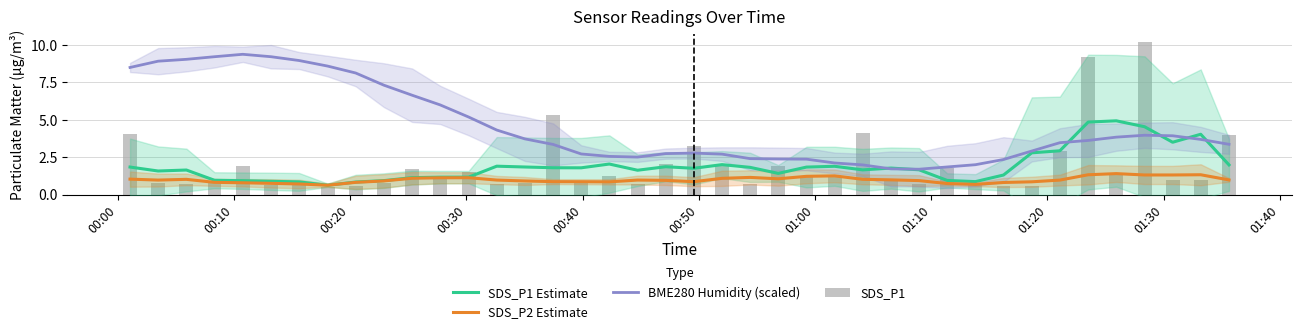

What is the highest value of the SDS_P2 Estimate series?

1.4